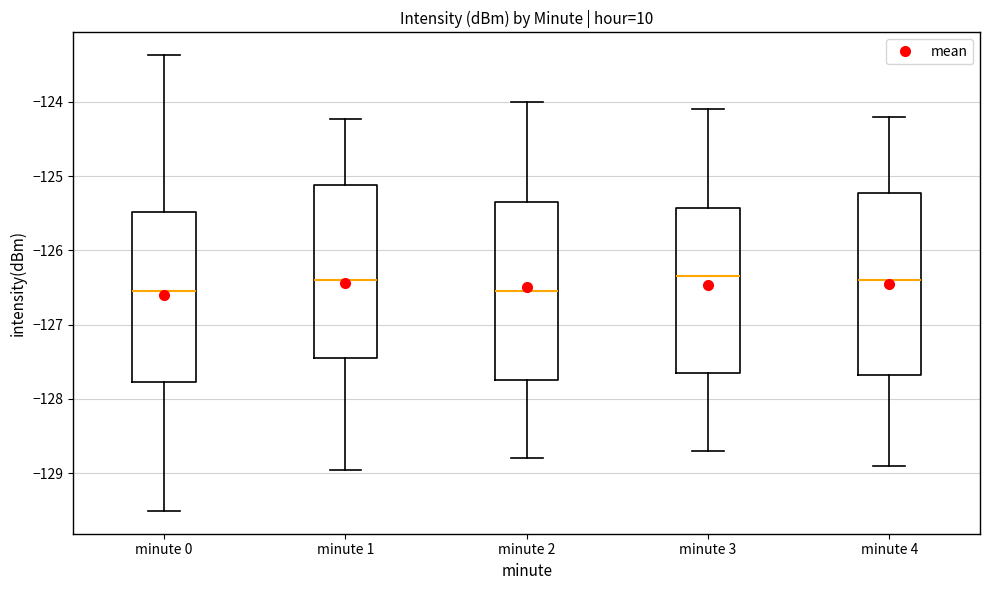

Reading left to right, read every box against the y-axis: the position of its median line, the range the box covers, and the ends of its whiskers. The values are not printed on the chart, so give them approximately, as read against the axis.

minute 0: median -126.5, box -127.8 to -125.5, whiskers -129.5 to -123.4
minute 1: median -126.4, box -127.4 to -125.1, whiskers -129.0 to -124.2
minute 2: median -126.5, box -127.7 to -125.3, whiskers -128.8 to -124.0
minute 3: median -126.3, box -127.6 to -125.4, whiskers -128.7 to -124.1
minute 4: median -126.4, box -127.7 to -125.2, whiskers -128.9 to -124.2